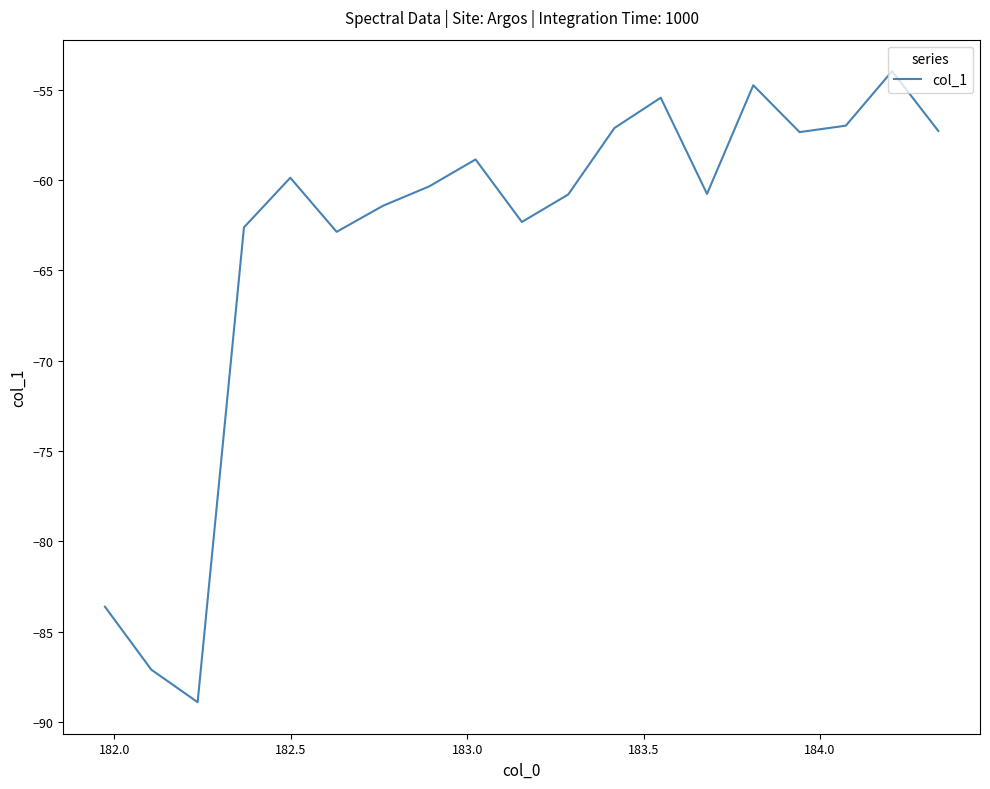

What is the minimum value shown in the chart?

-88.9